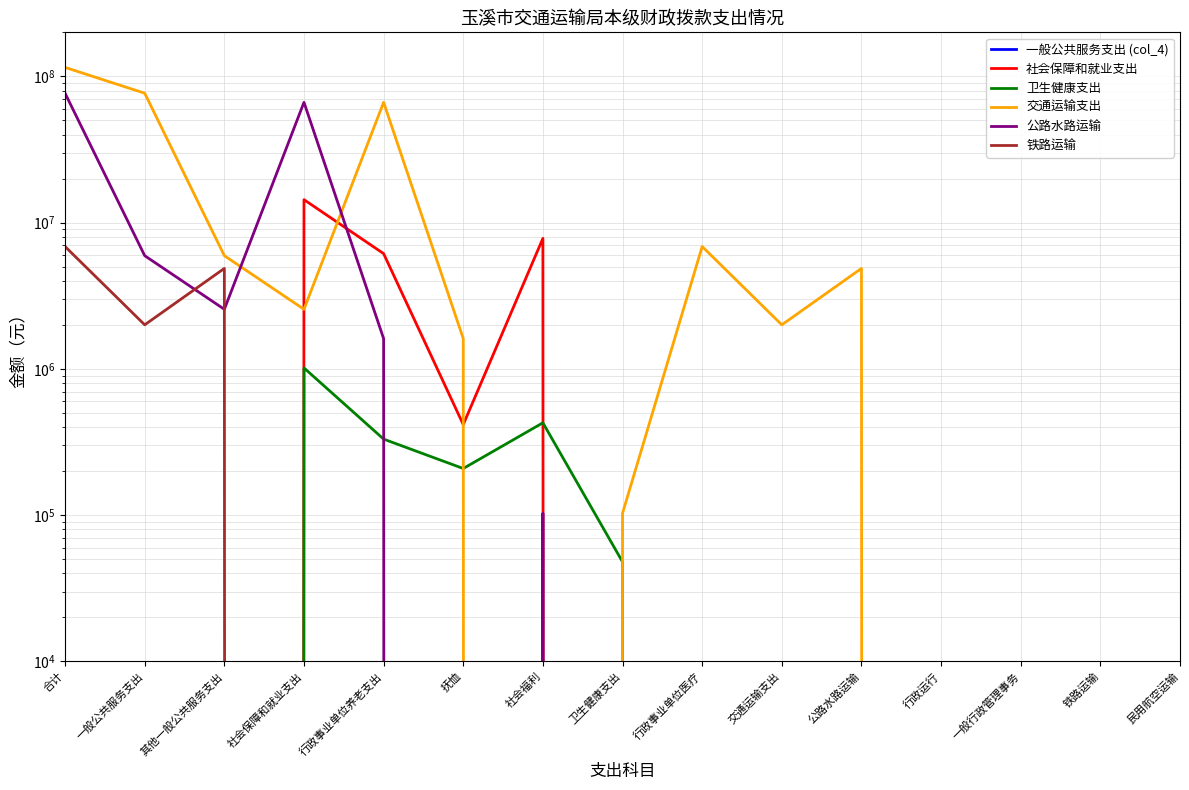

What are all the series names shown in the legend?

一般公共服务支出 (col_4), 社会保障和就业支出, 卫生健康支出, 交通运输支出, 公路水路运输, 铁路运输